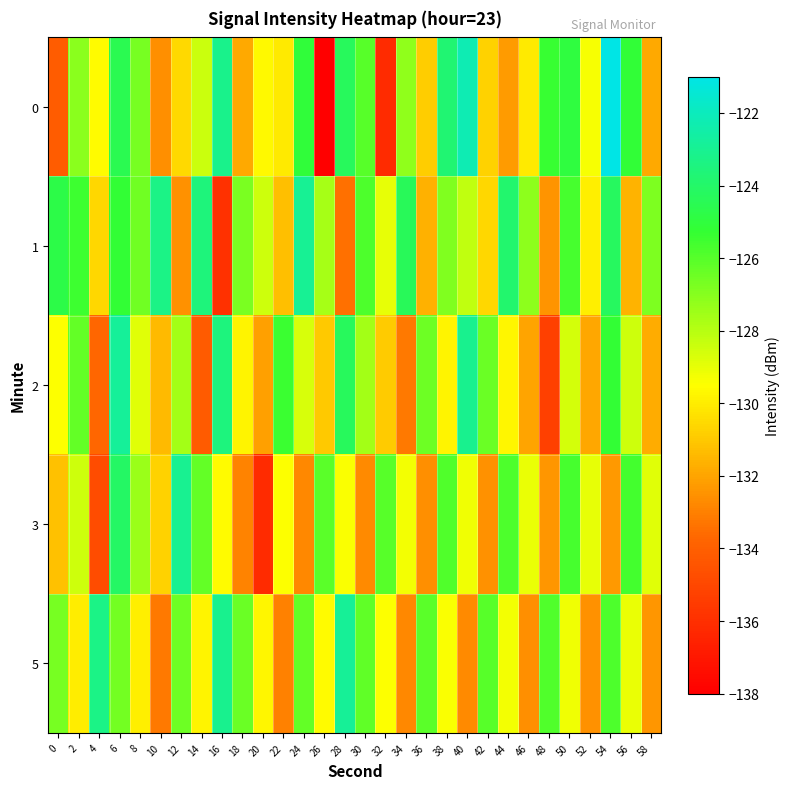

How many categories are shown in the chart?

30